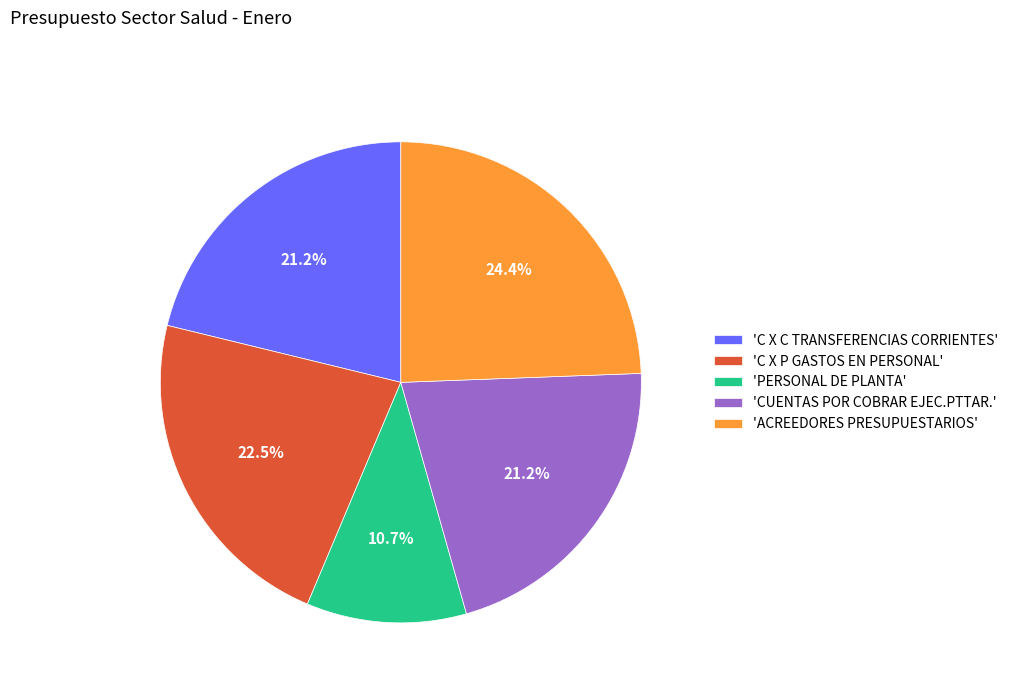

What is the largest slice in the pie chart?

'ACREEDORES PRESUPUESTARIOS'